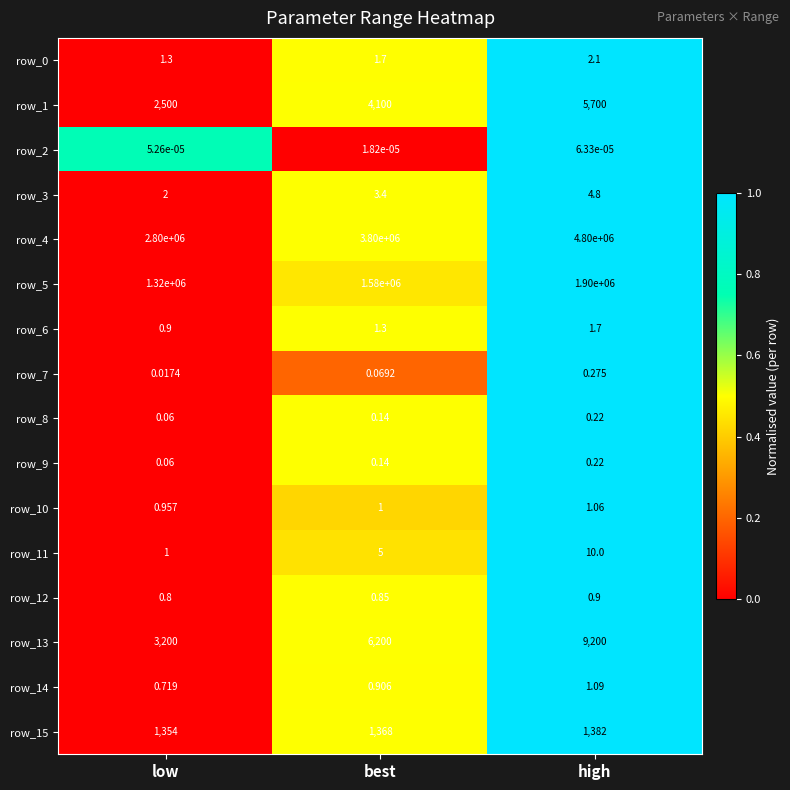

At which category is the sum across all series the highest?

high